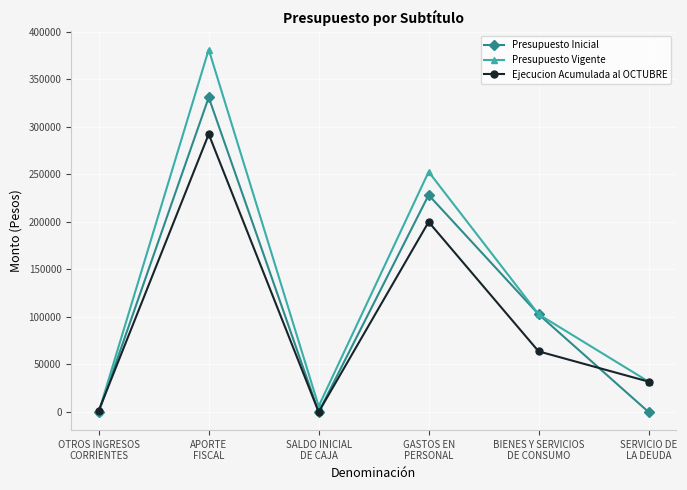

What is the value of the Ejecucion Acumulada al OCTUBRE point at the 5th from the left?

63760